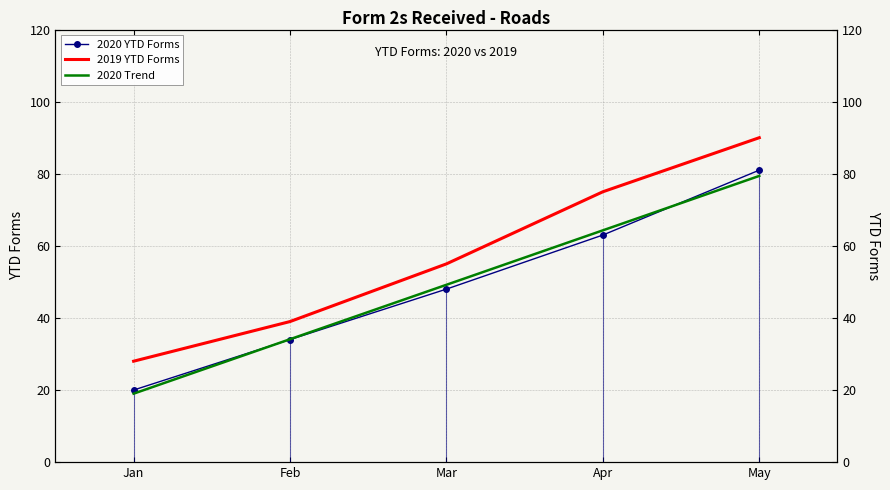

Is the value of 2020 Trend at Apr greater than the value of 2019 YTD Forms at May?

No